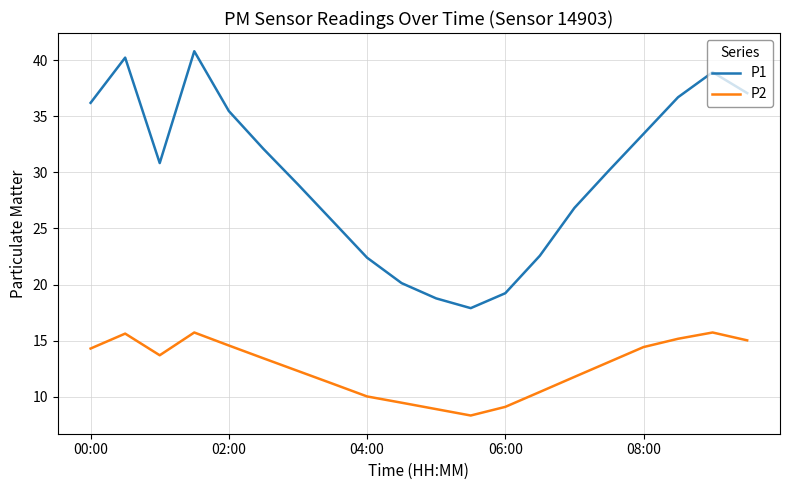

True or false: P2 and P1 cross at least once.

False